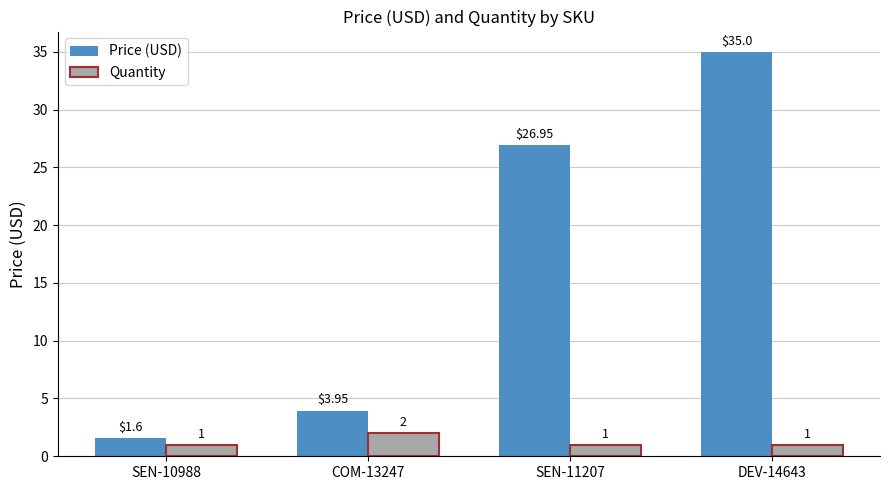

At which category is the sum across all series the highest?

DEV-14643